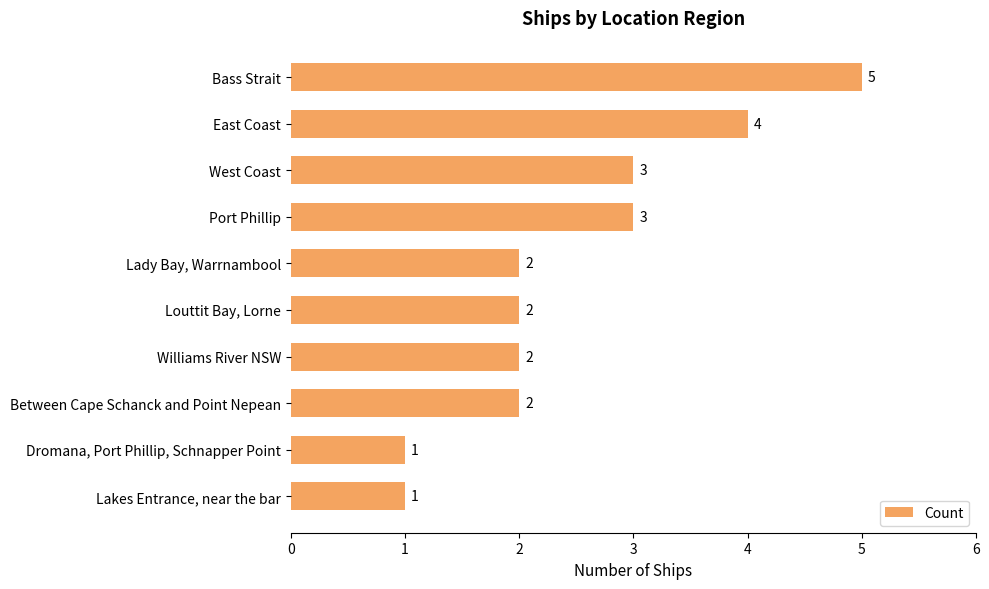

What is the sum of the values at Lakes Entrance, near the bar and Lady Bay, Warrnambool?

3